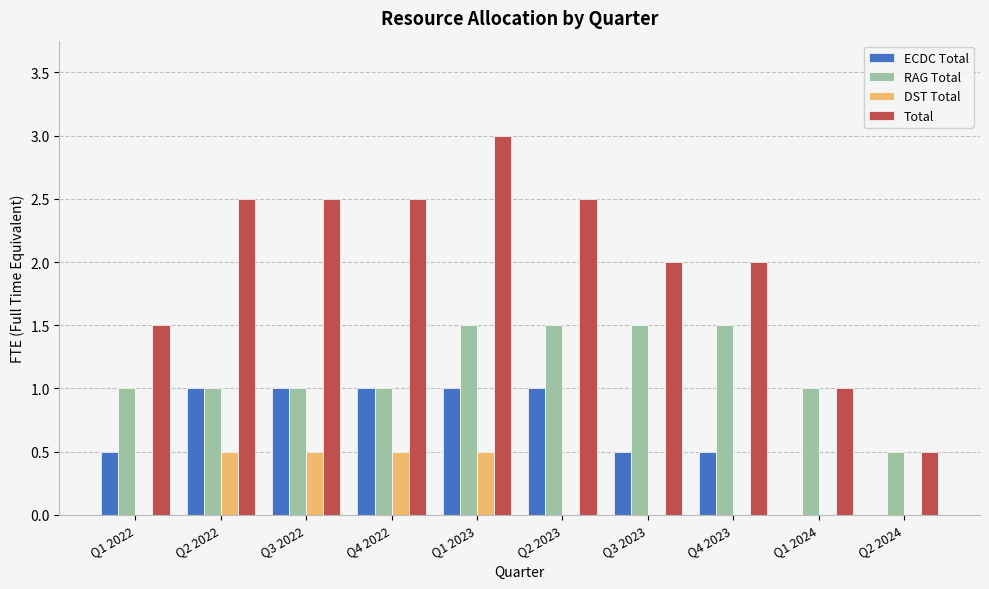

True or false: RAG Total has a value of 1.5 at Q1 2024.

False